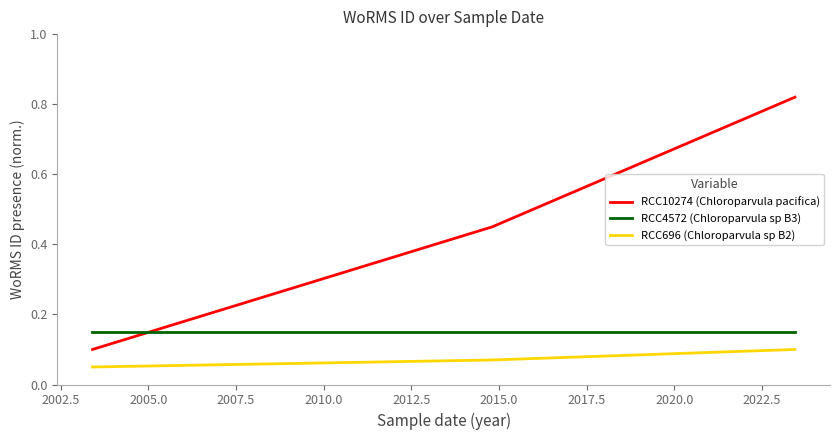

At how many categories does at least one series exceed 0?

3